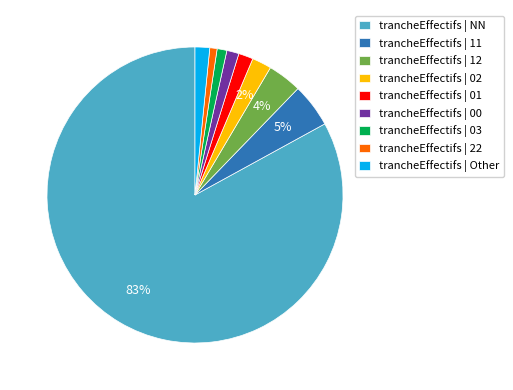

Is it true that trancheEffectifs | 00 is 1% of the pie?

True